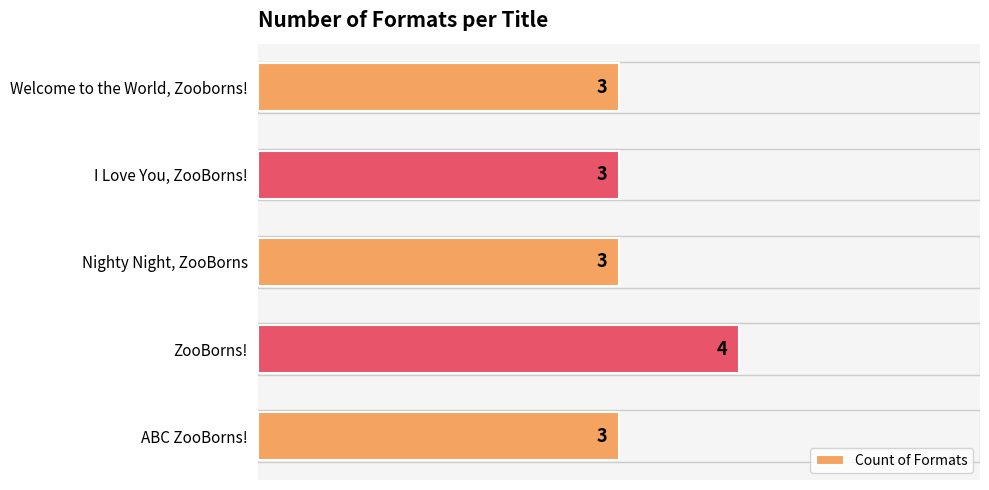

How many values are between 3 and 4?

5